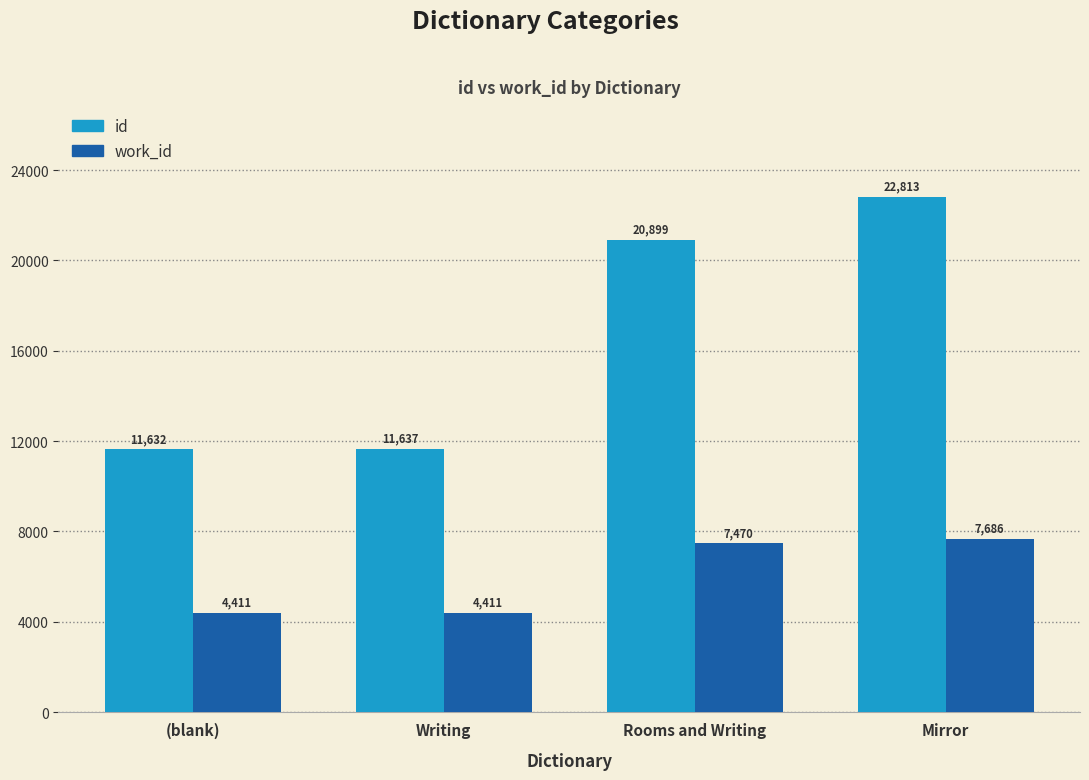

How many categories are shown in the chart?

4